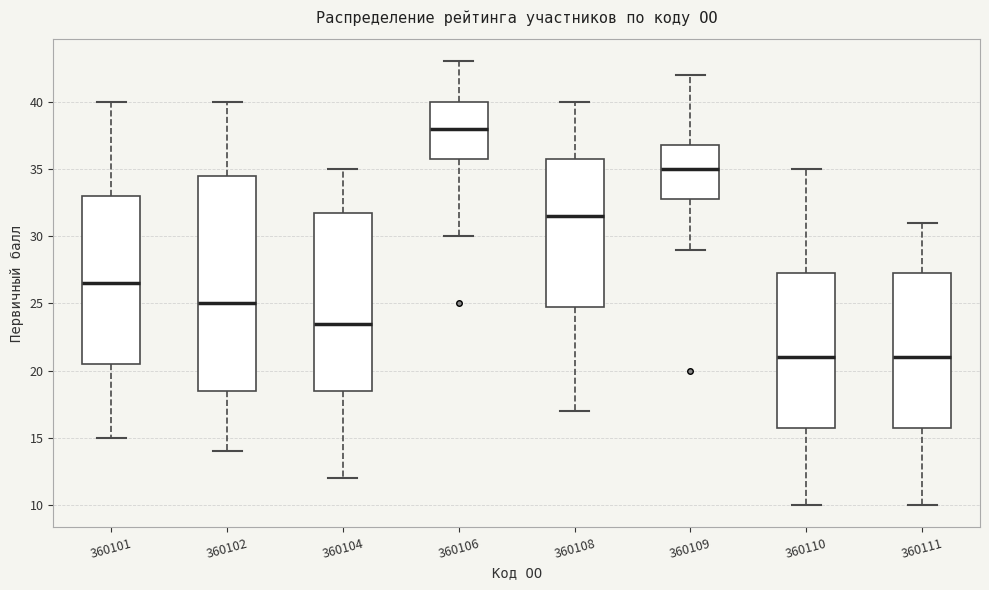

Reading left to right, transcribe this box plot: for each box, give where its median line is, the range the box spans, and where its two whiskers end, as read against the y-axis. The values are not printed on the chart, so give them approximately, as read against the axis.

360101: median 26.5, box 20.5 to 33.0, whiskers 15.0 to 40.0
360102: median 25.0, box 18.5 to 34.5, whiskers 14.0 to 40.0
360104: median 23.5, box 18.5 to 32.0, whiskers 12.0 to 35.0
360106: median 38.0, box 36.0 to 40.0, whiskers 30.0 to 43.0
360108: median 31.5, box 25.0 to 36.0, whiskers 17.0 to 40.0
360109: median 35.0, box 33.0 to 37.0, whiskers 29.0 to 42.0
360110: median 21.0, box 16.0 to 27.5, whiskers 10.0 to 35.0
360111: median 21.0, box 16.0 to 27.5, whiskers 10.0 to 31.0